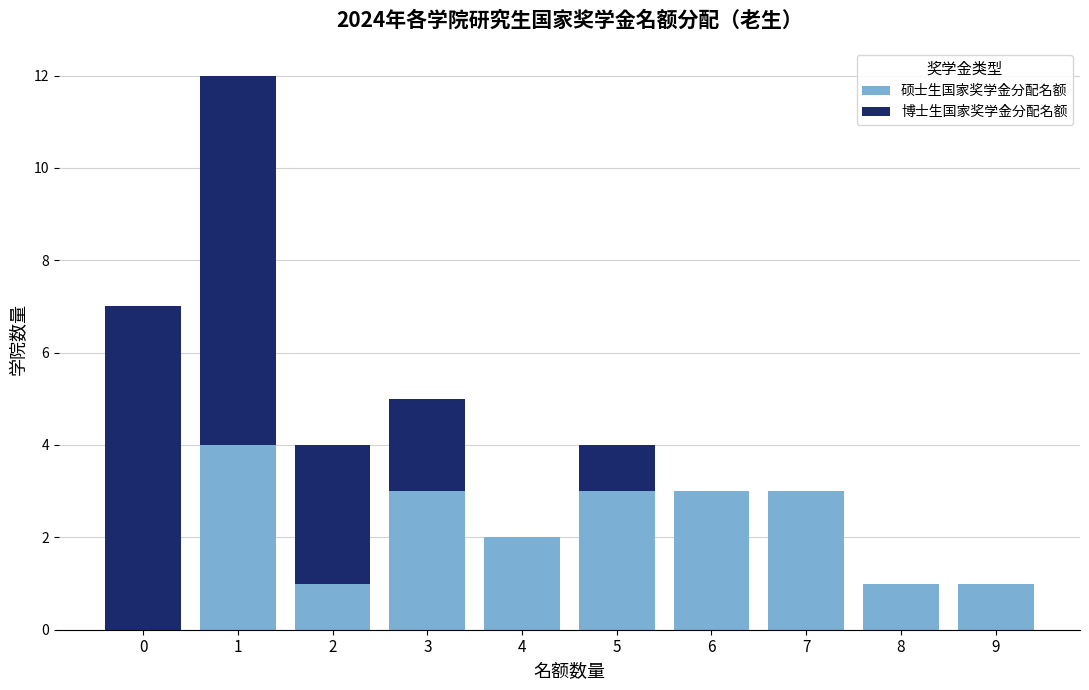

Reading left to right, list the values for the 硕士生国家奖学金分配名额 series.

0=0	1=4	2=1	3=3	4=2	5=3	6=3	7=3	8=1	9=1